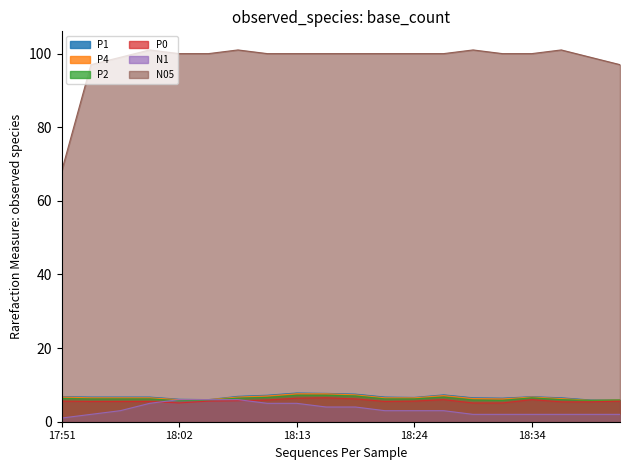

What is the difference between the P1 values at 18:07 and 18:13?

0.9